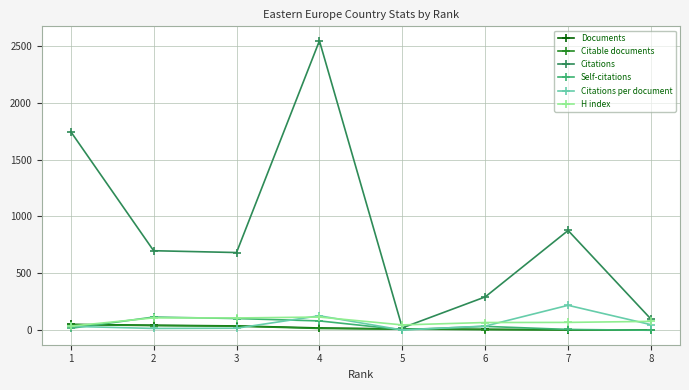

What is the average value of the Self-citations series?

45.5